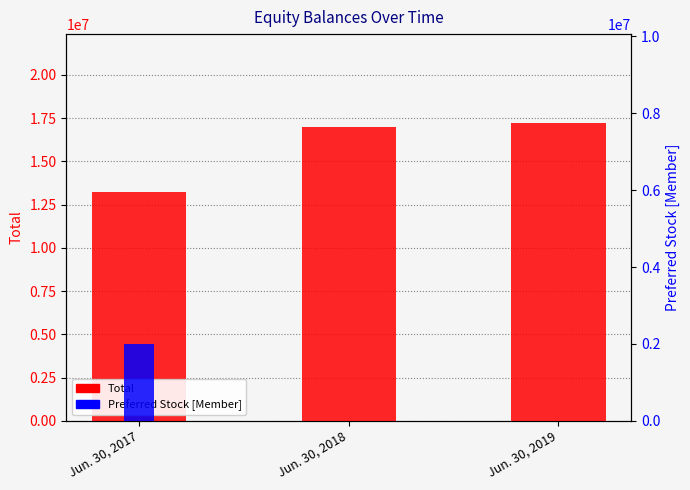

What are all the series names shown in the legend?

Total, Preferred Stock [Member]